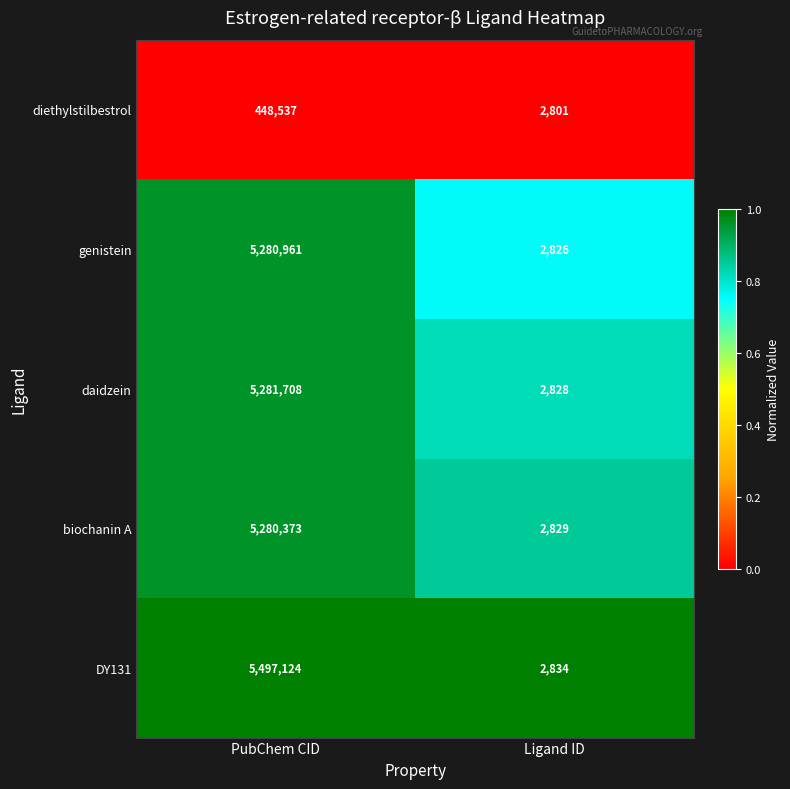

Reading left to right, transcribe all the data shown in this chart.

diethylstilbestrol: PubChem CID=448537	Ligand ID=2801
genistein: PubChem CID=5280961	Ligand ID=2826
daidzein: PubChem CID=5281708	Ligand ID=2828
biochanin A: PubChem CID=5280373	Ligand ID=2829
DY131: PubChem CID=5497124	Ligand ID=2834